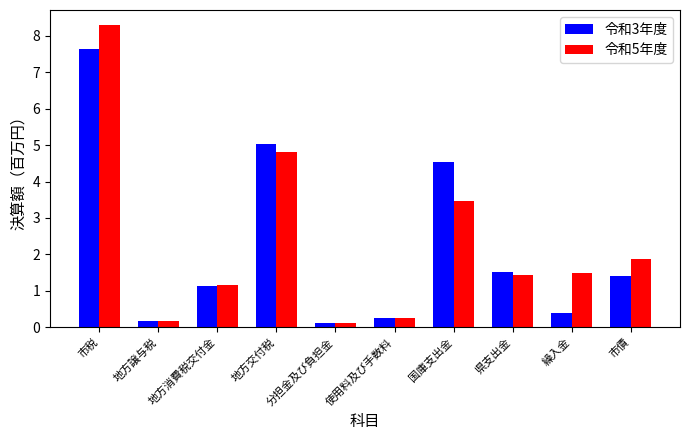

What is the value of the 令和3年度 bar at the 8th from the left?

1.5